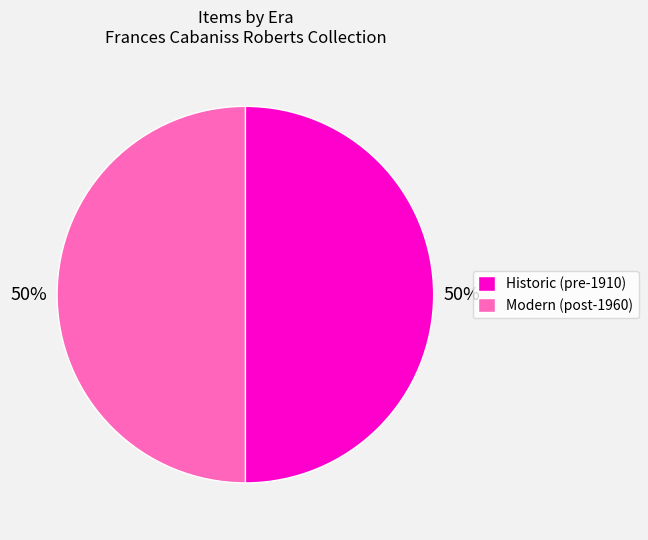

Is the sum of Historic (pre-1910) and Modern (post-1960) greater than half?

Yes